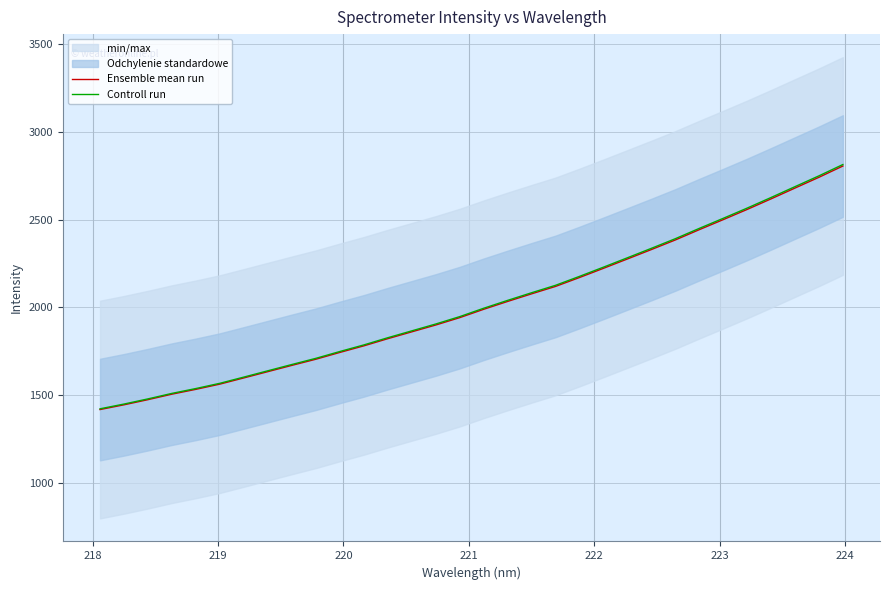

What are all the series names shown in the legend?

Ensemble mean run, Controll run